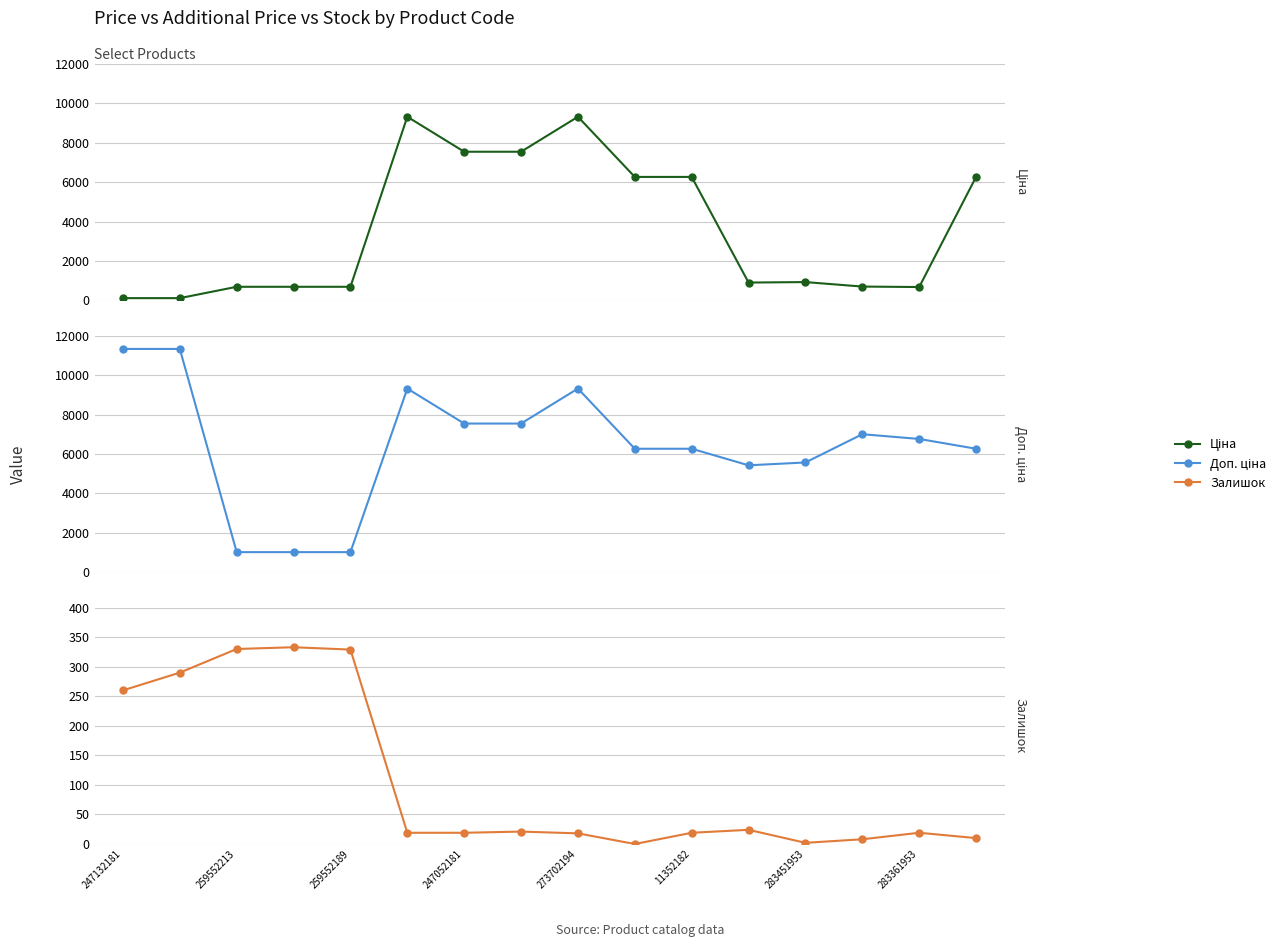

List the series in order of their peak value, lowest first.

Залишок, Ціна, Доп. ціна